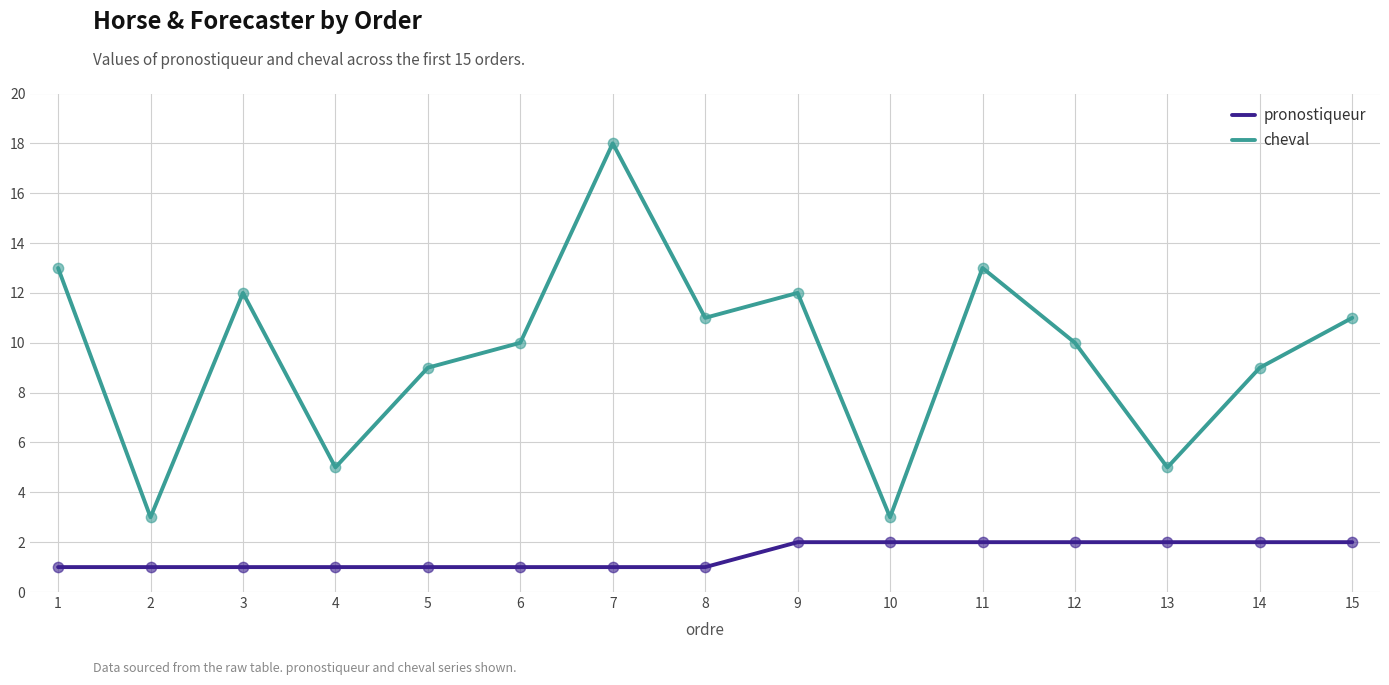

Which series has the largest total across all categories?

cheval